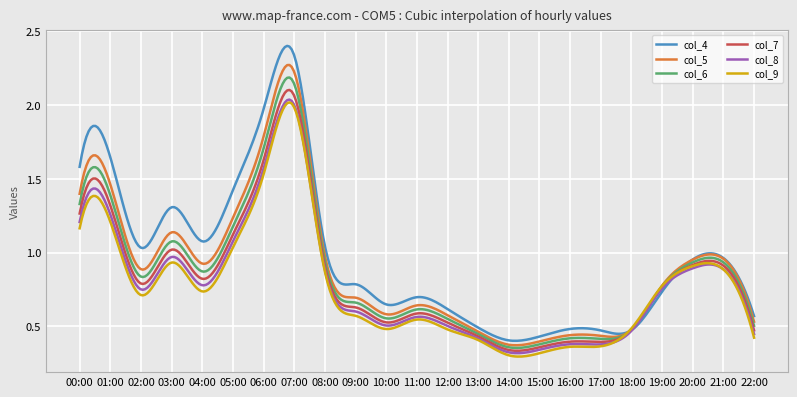

How many times do col_9 and col_5 cross each other?

2